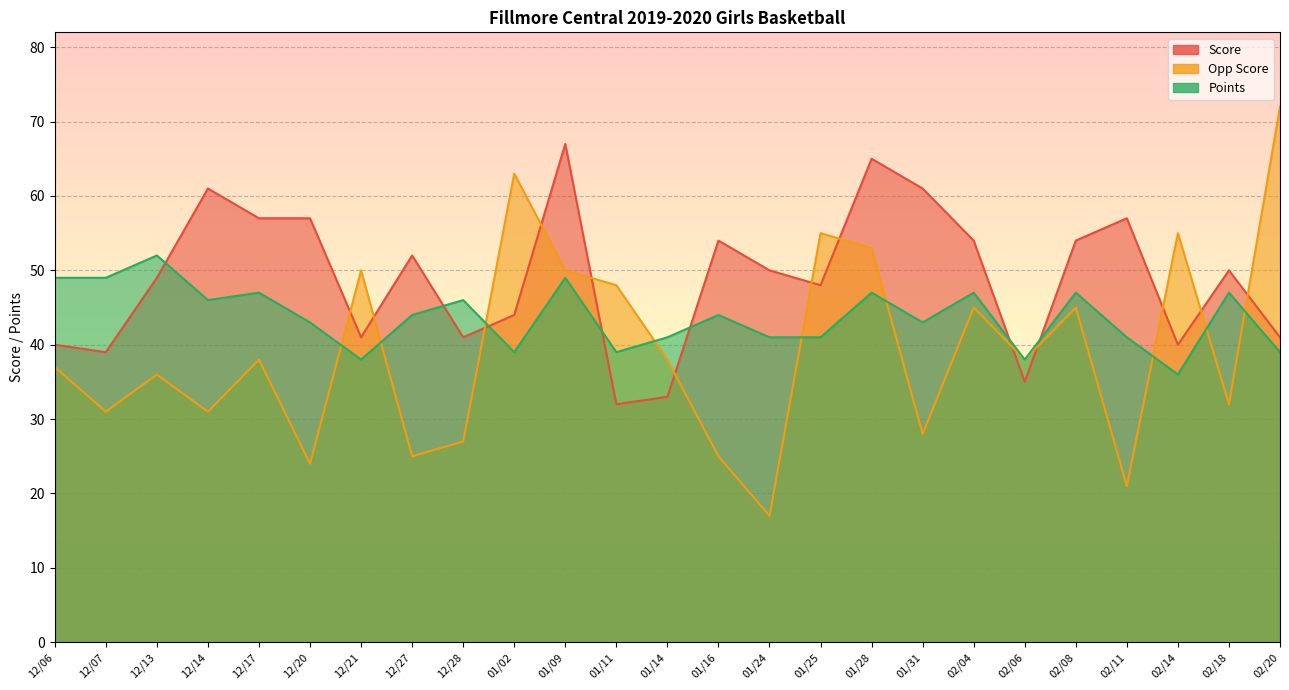

True or false: Score has a value of 57 at 12/17.

True